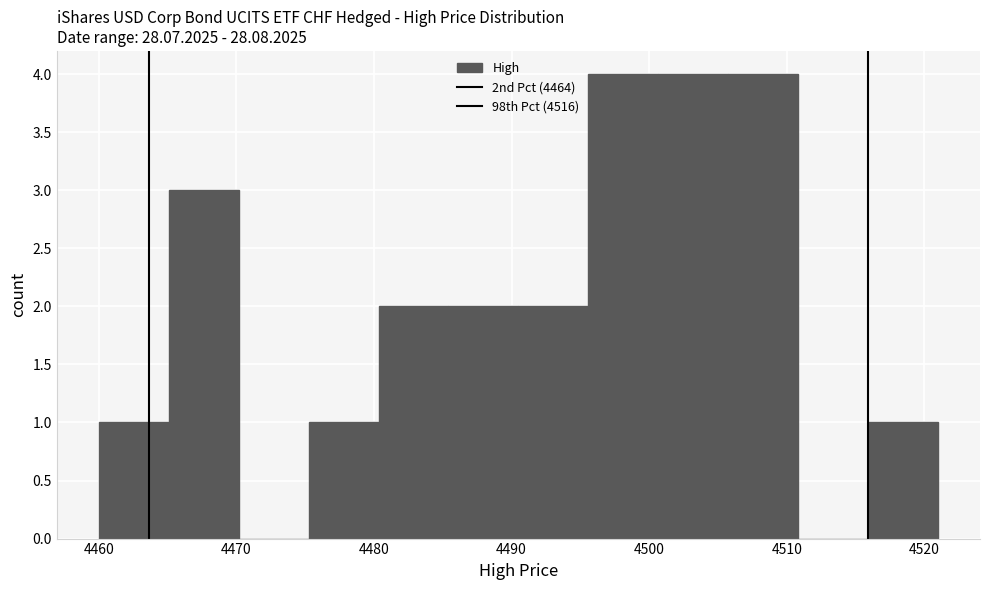

Reading left to right, transcribe this chart: for each bar, give the range it covers on the x-axis and its height. Neither the bar edges nor the heights are printed on the chart, so give them approximately, as read against the axes.

4460 to 4465: 1
4465 to 4470: 3
4470 to 4475: 0
4475 to 4480: 1
4480 to 4485: 2
4485 to 4491: 2
4491 to 4496: 2
4496 to 4501: 4
4501 to 4506: 4
4506 to 4511: 4
4511 to 4516: 0
4516 to 4521: 1